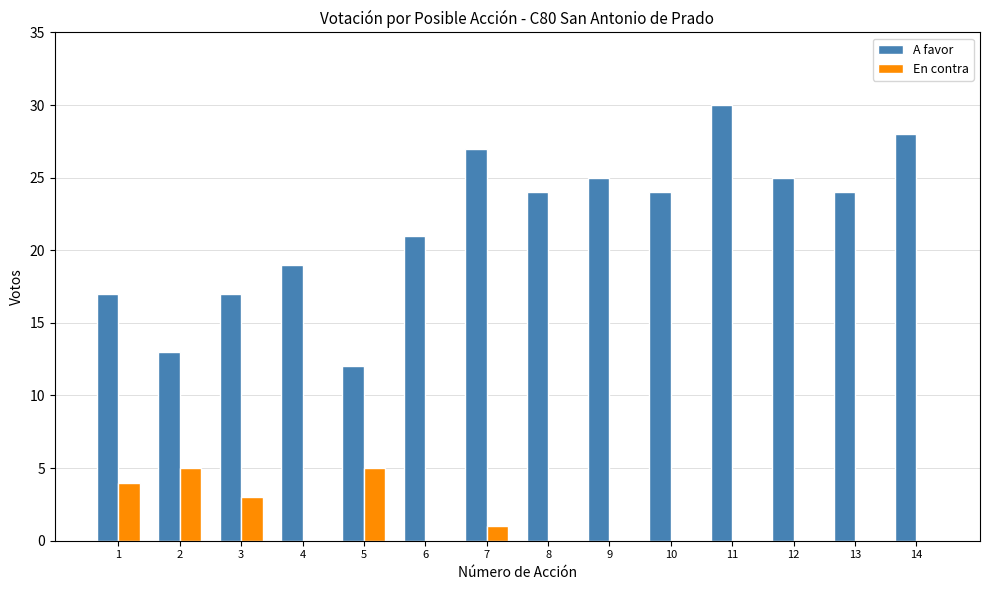

What is the sum of all En contra values?

18